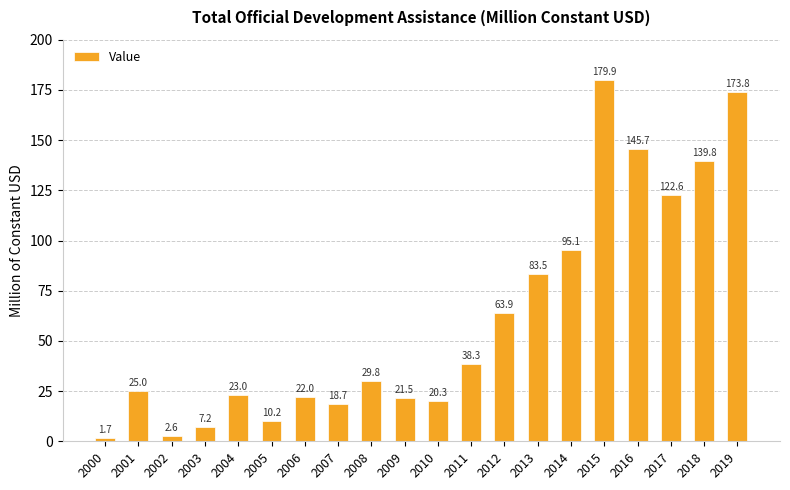

What is the greatest value displayed?

179.9